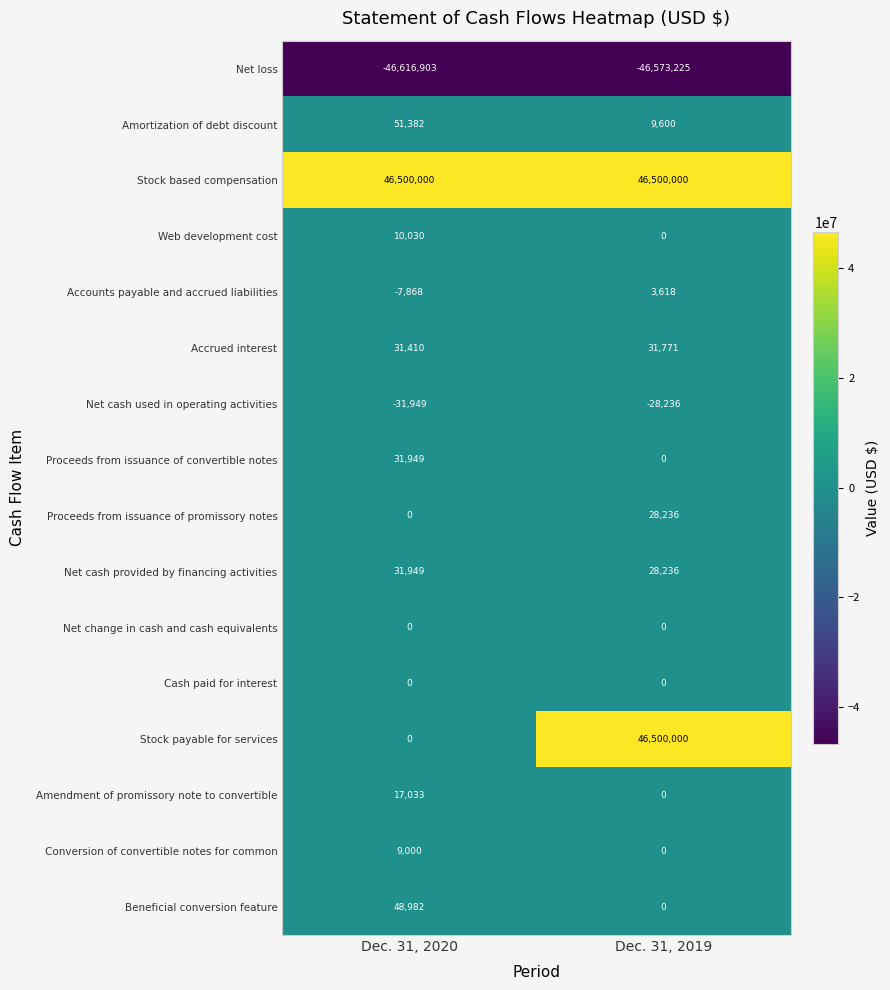

Which series has the largest range (max minus min)?

Stock payable for services